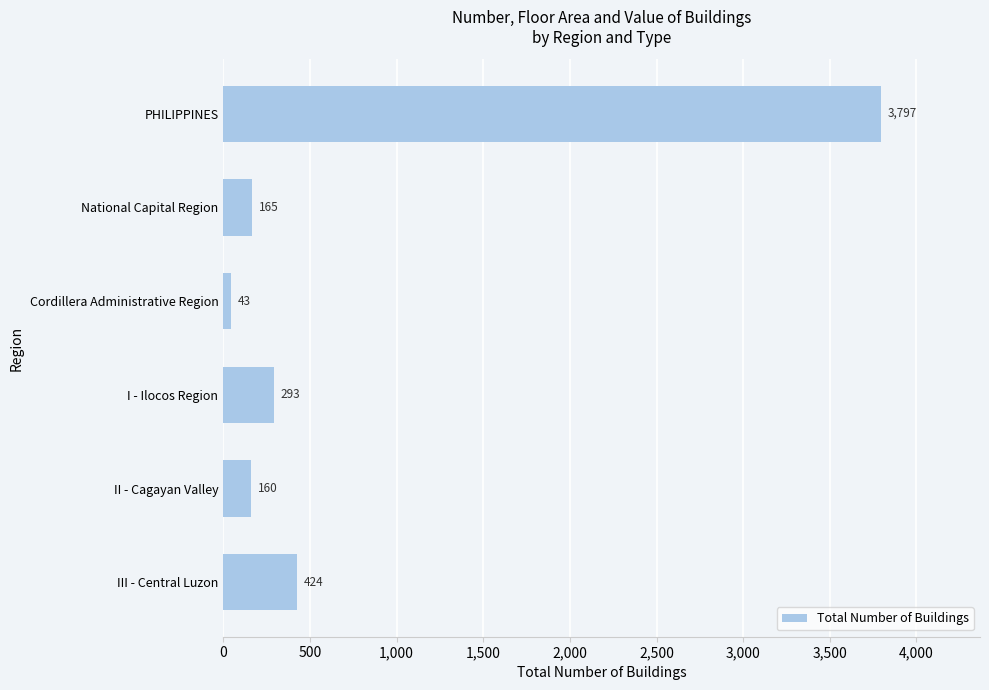

What is the value of the 3rd bar from the top?

43